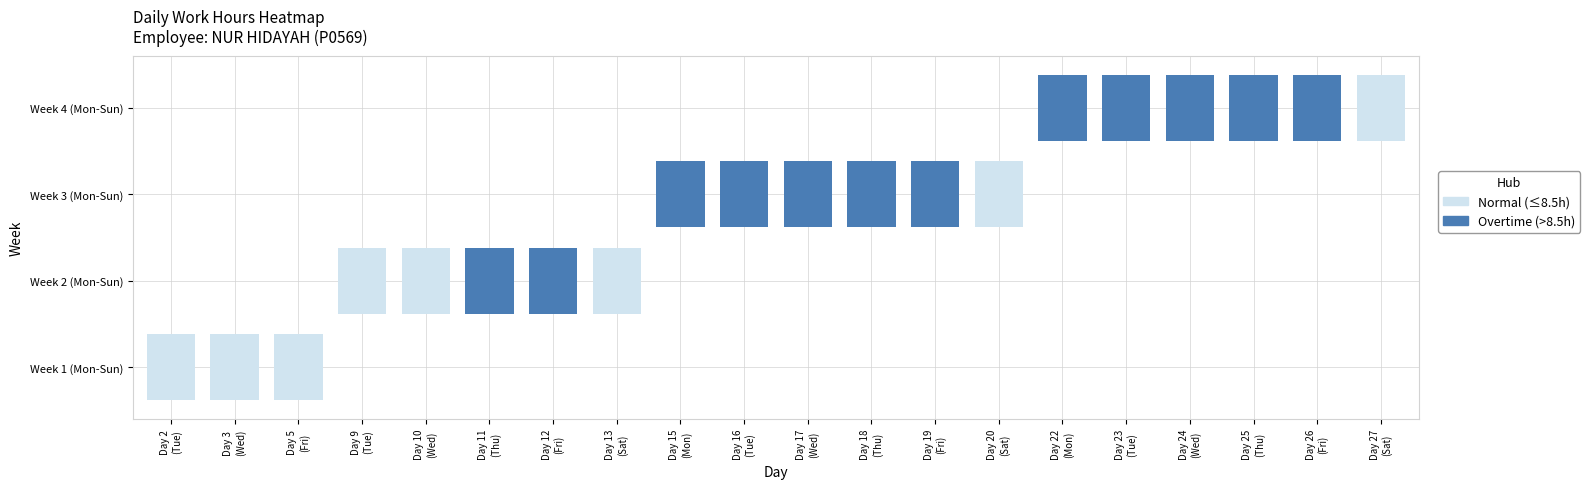

Which label corresponds to the largest value in the chart?

26